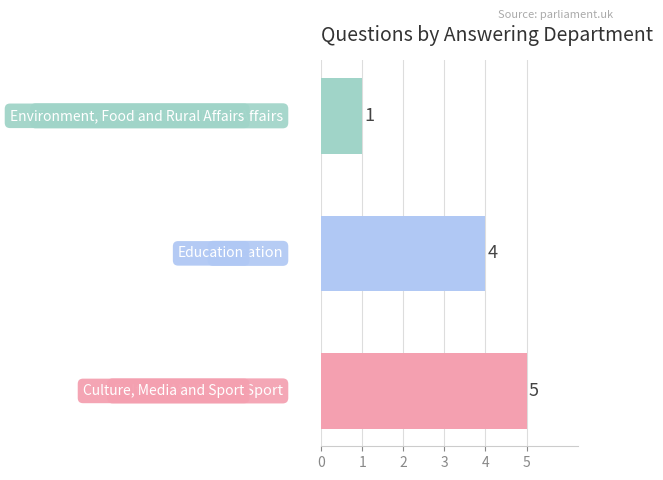

How many values are between 1 and 5?

3